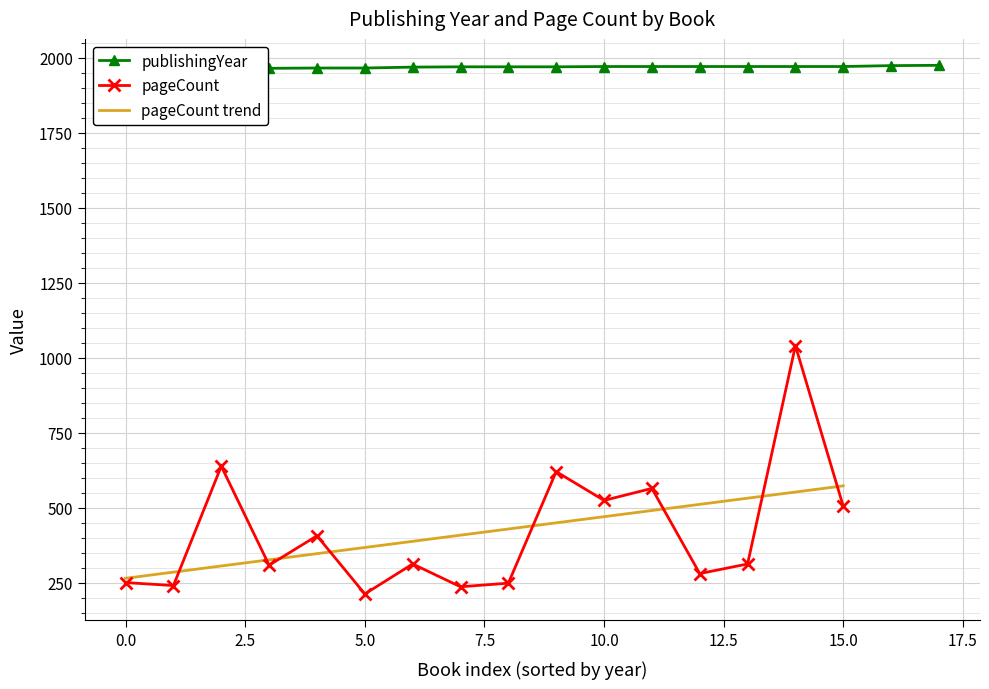

Which series has the largest range (max minus min)?

pageCount